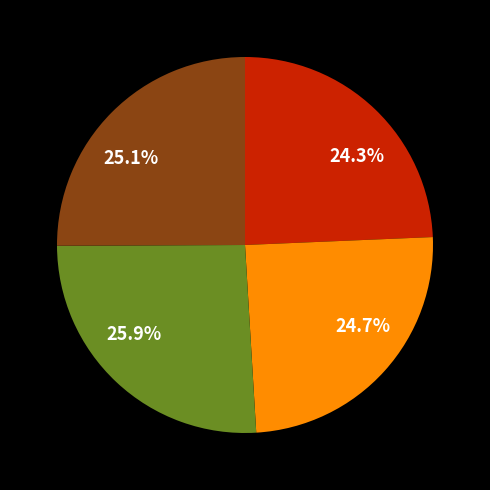

Which category has the biggest portion of the pie?

25.9%